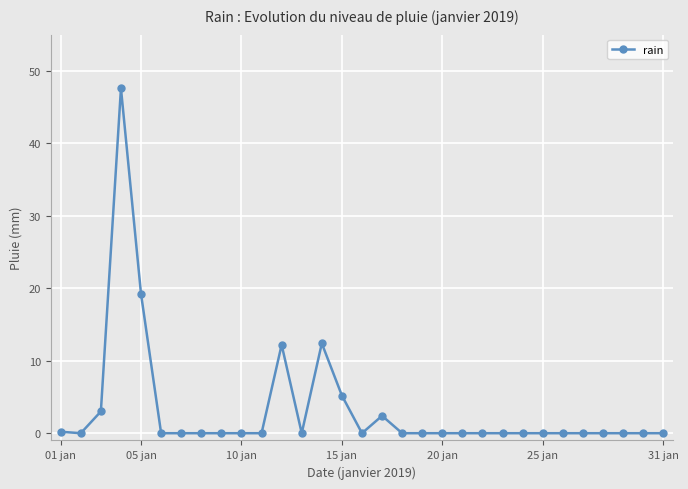

What is the greatest value displayed?

47.6